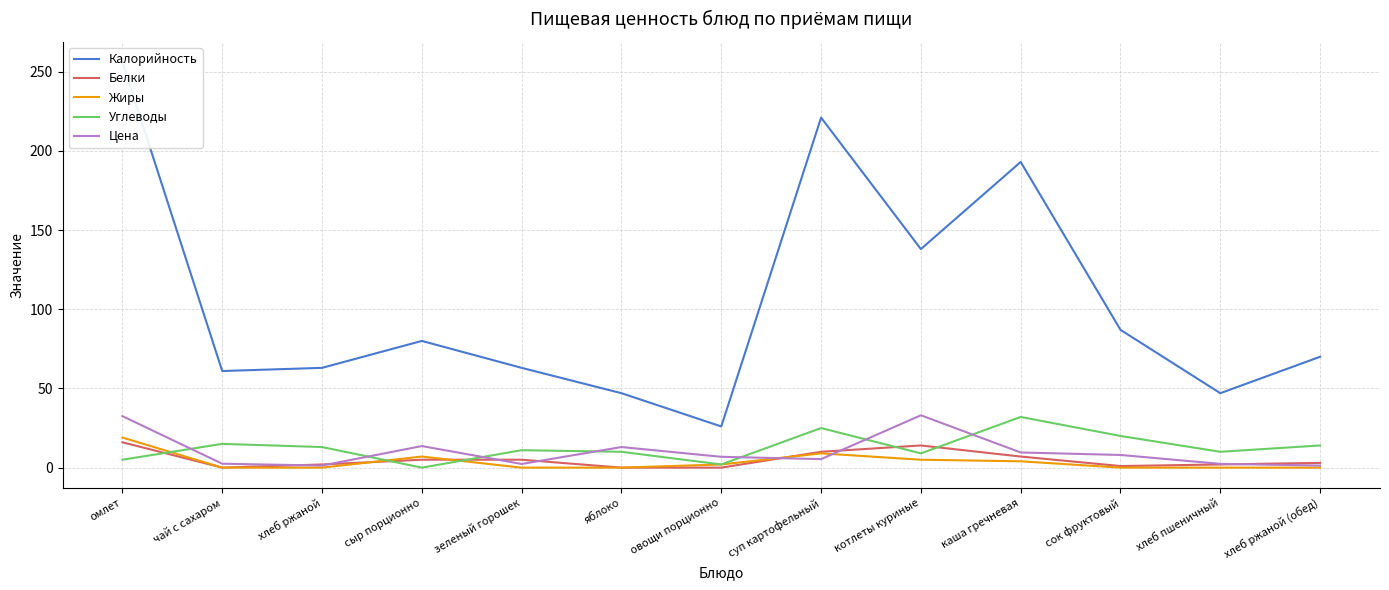

Where is the first local maximum for Калорийность?

сыр порционно